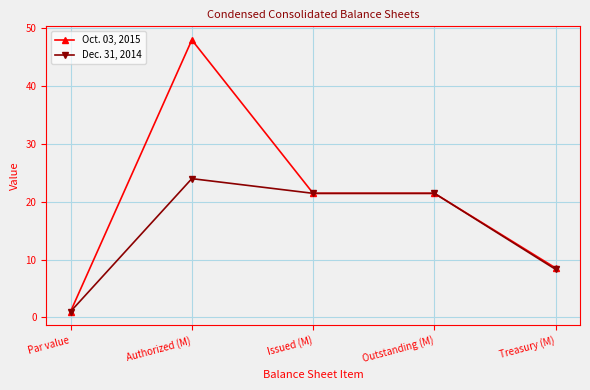

Which series has the largest total across all categories?

Oct. 03, 2015